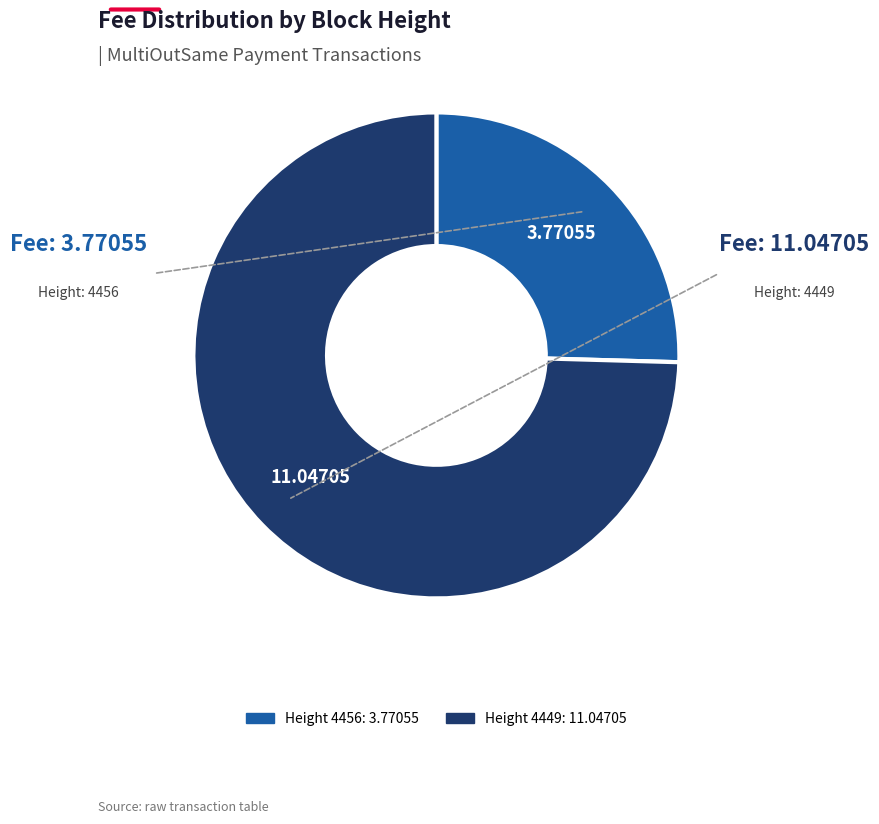

Does any single category account for the majority?

Yes